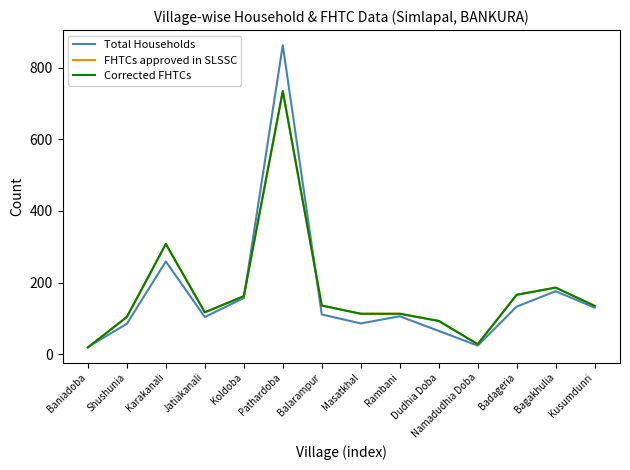

Does the chart display data point markers on the line(s)?

No